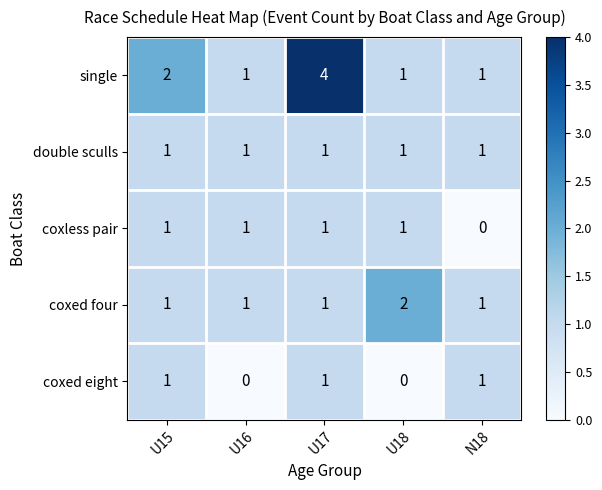

The value of coxed eight at U16 is 0. True or false?

True